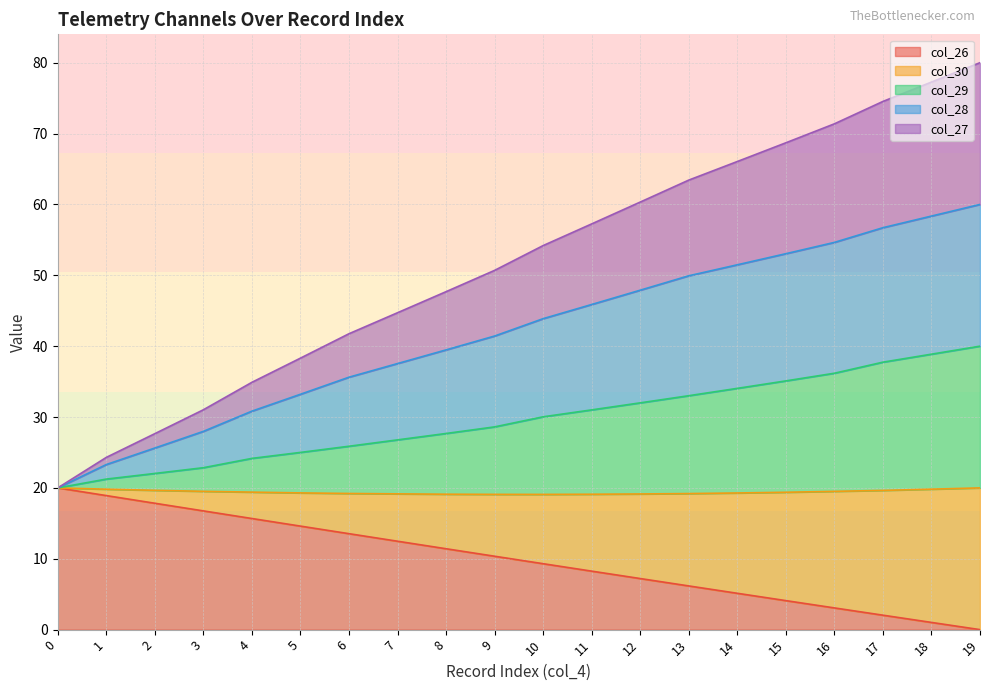

At which label does col_28 first exceed 43?

10